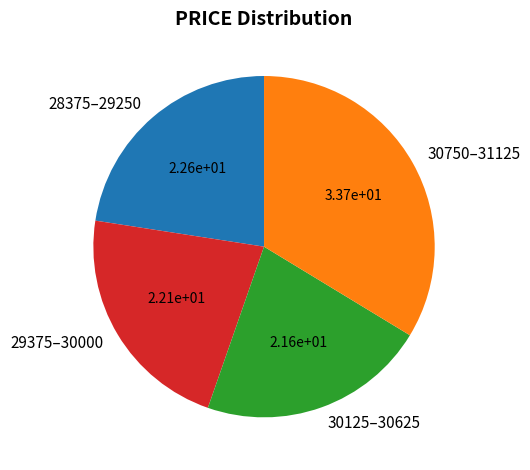

Combined, do 29375–30000 and 28375–29250 account for over 50%?

No